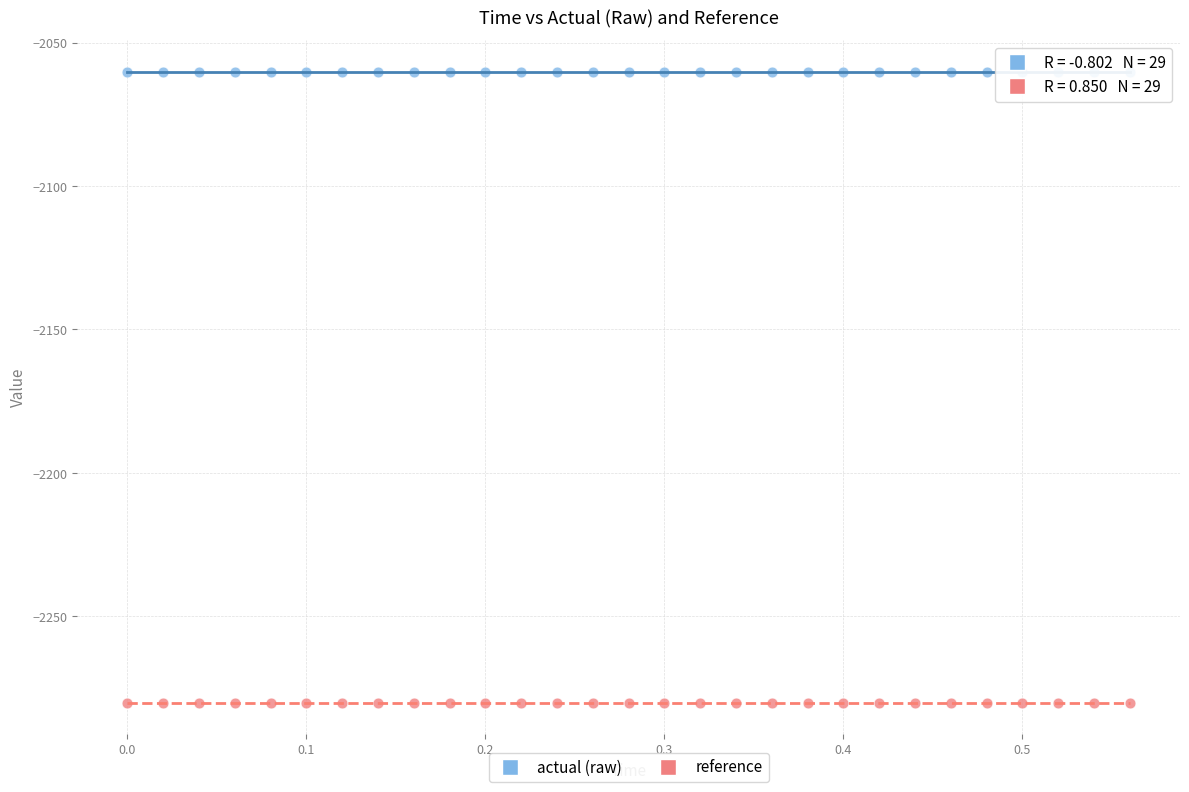

Across all data points, what is the range of Y values (max minus min)?

219.9